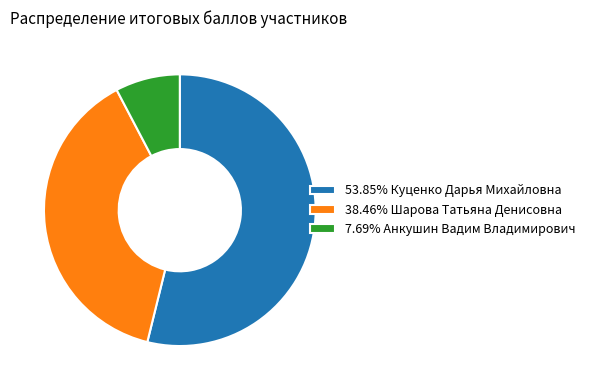

How many slices are in this pie chart?

3